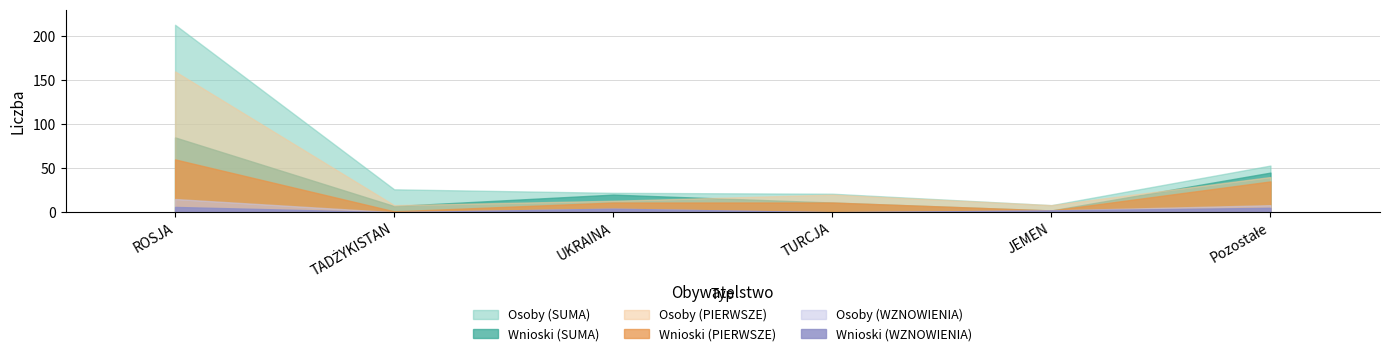

True or false: Osoby (SUMA) has more than 2 points higher than both neighbors.

False